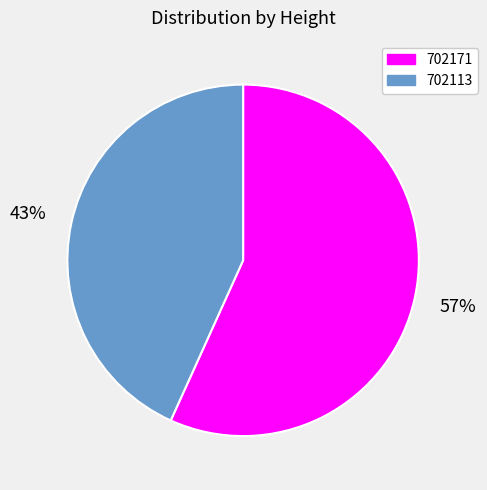

How many slices are in this pie chart?

2